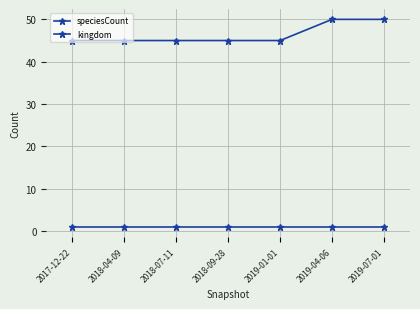

Is this an area chart (filled region under the line)?

No